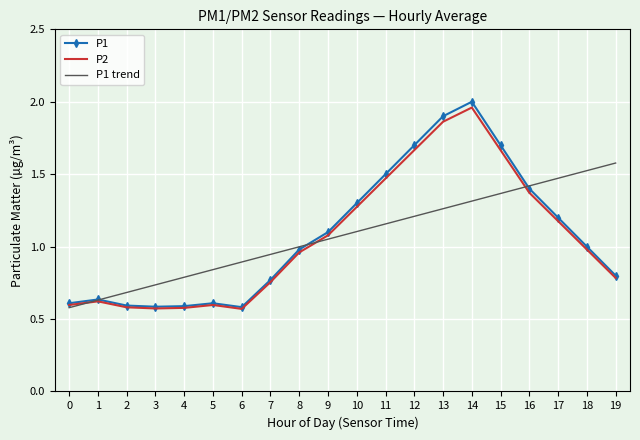

What is the sum of all P2 values?

21.1